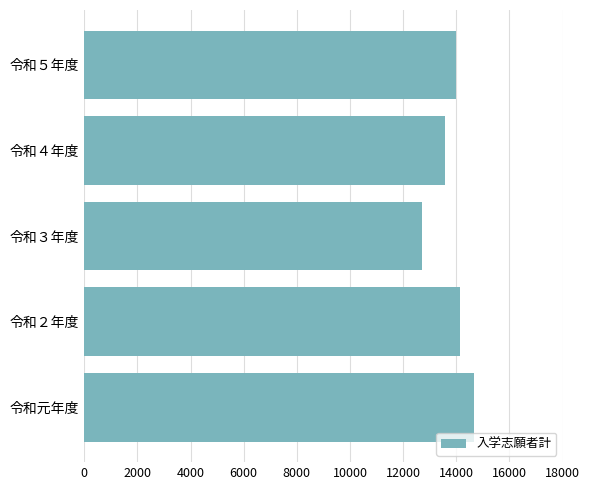

What is the maximum value shown in the chart?

14667